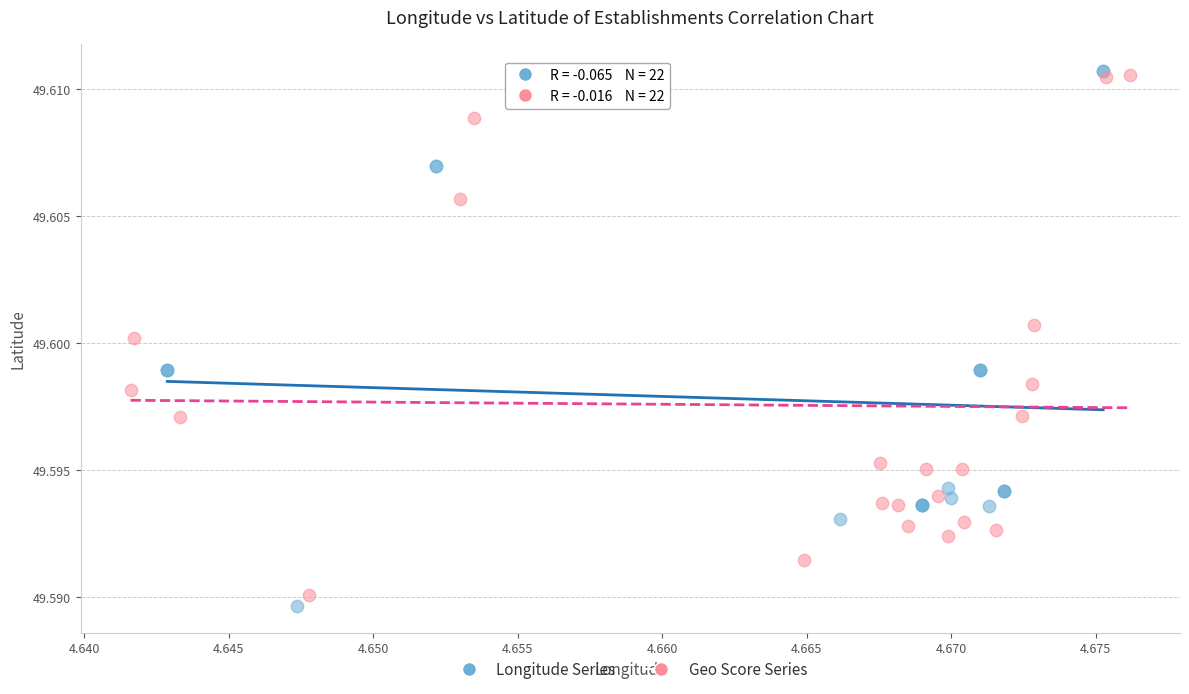

Which series has the largest Y range (max minus min)?

Longitude Series